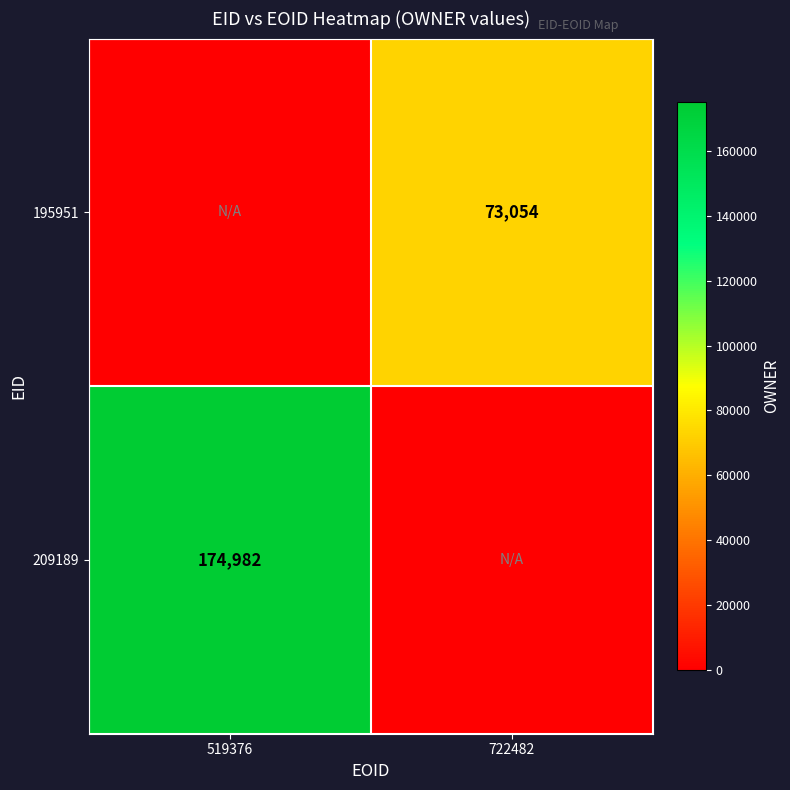

The 209189 series shows 174982 at 519376. True or false?

True